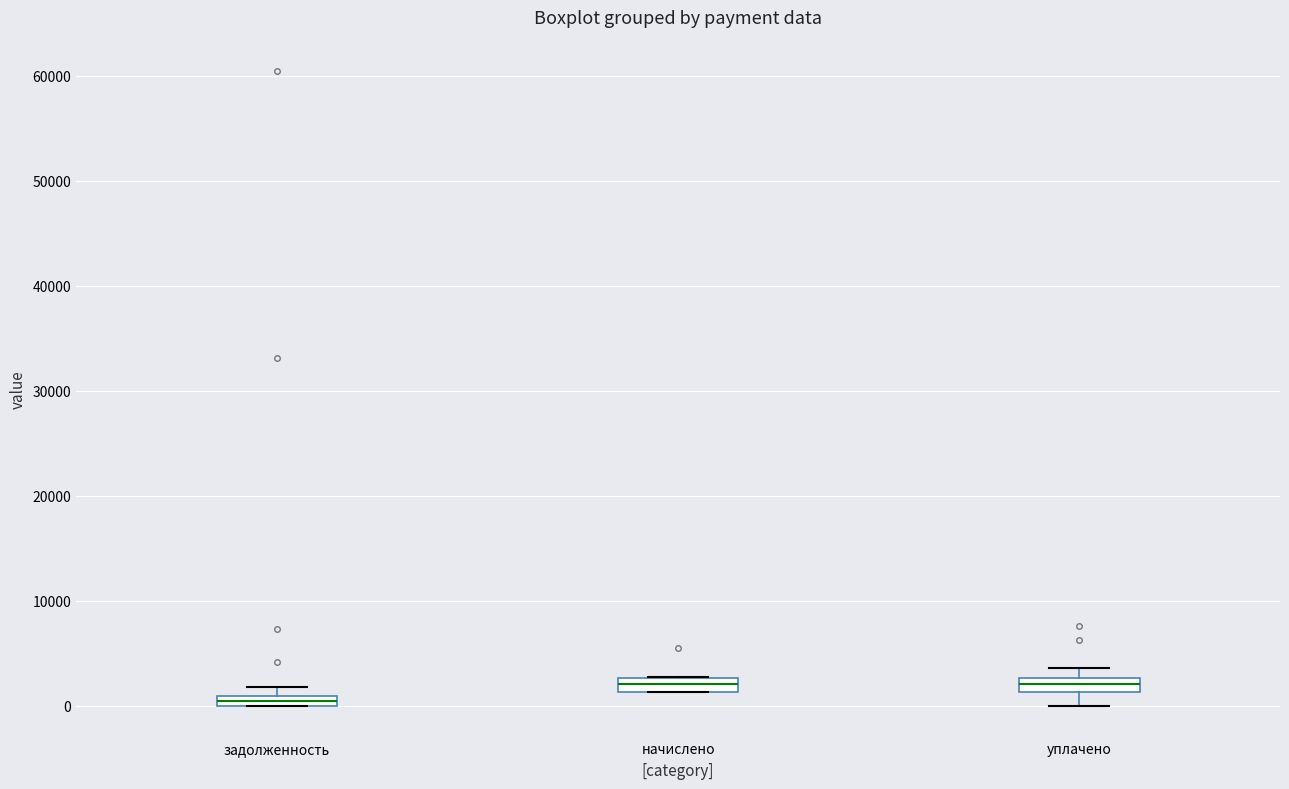

Where is the lower edge of the box for уплачено on the y-axis? The values are not printed on the chart, so give them approximately, as read against the axis.

1000